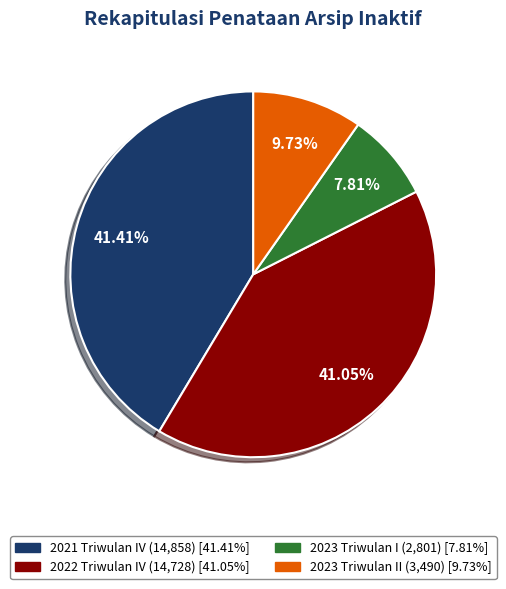

Is there a majority slice in this chart?

No